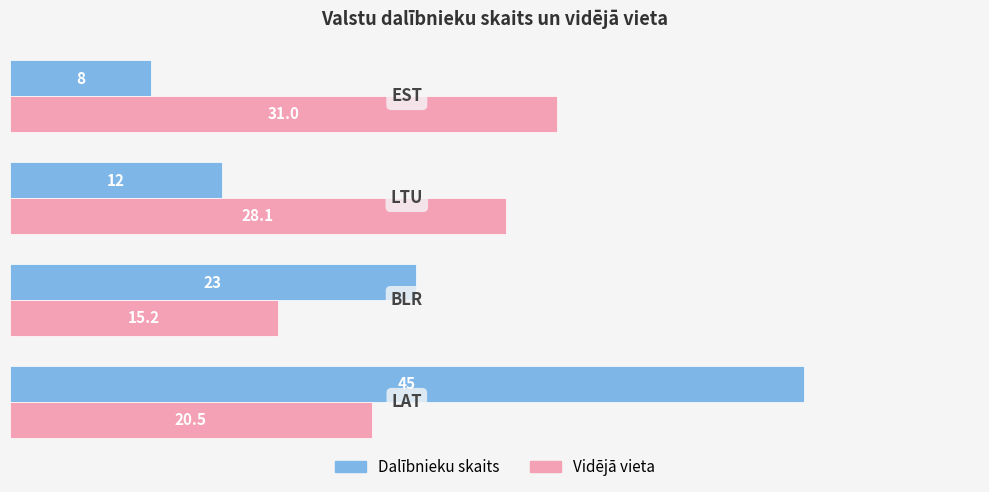

Rank the series by their maximum value, from lowest to highest.

Vidējā vieta, Dalībnieku skaits